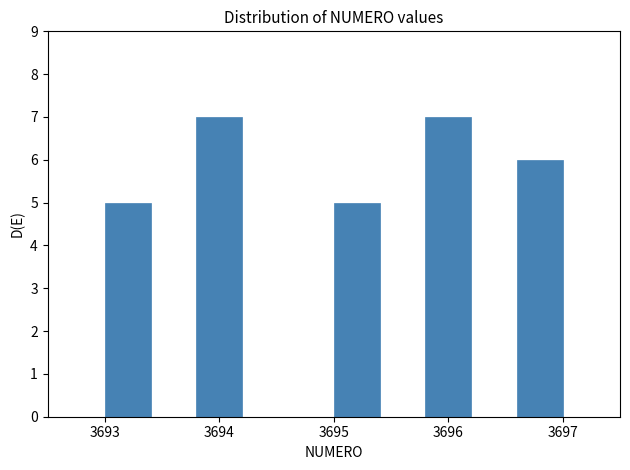

How tall is the bar that spans 3695.0 to 3695.4 on the x-axis? The values are not printed on the chart, so give them approximately, as read against the axis.

5